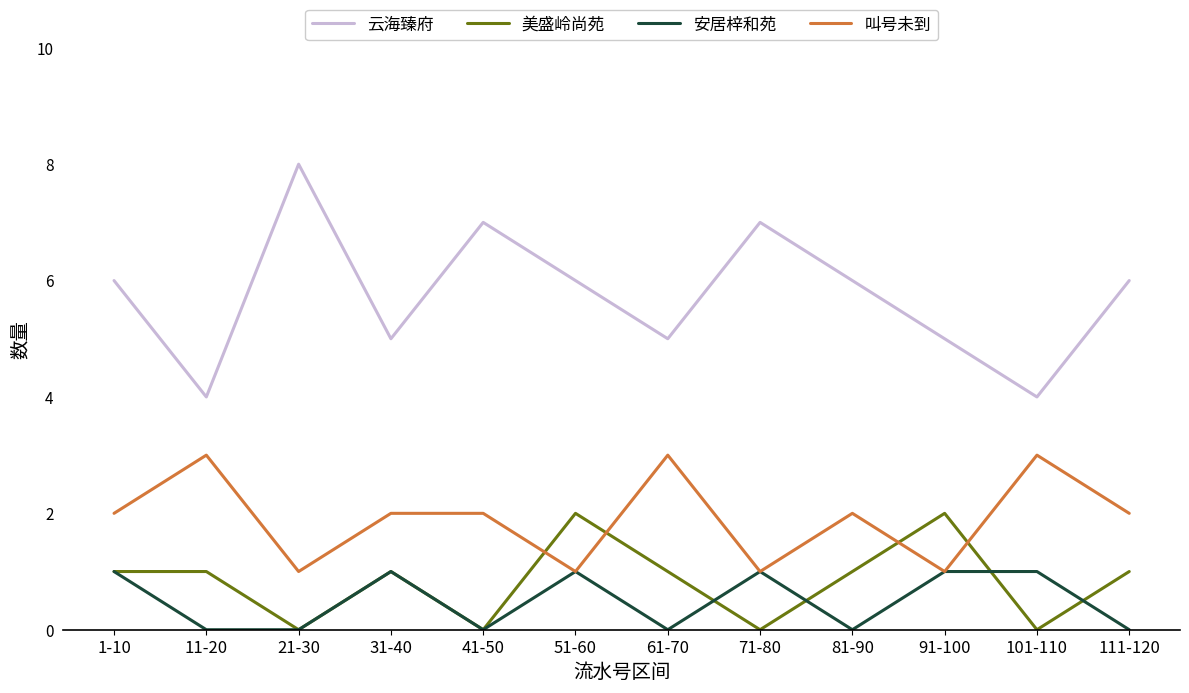

What is the spread (max minus min) of values at 61-70?

5